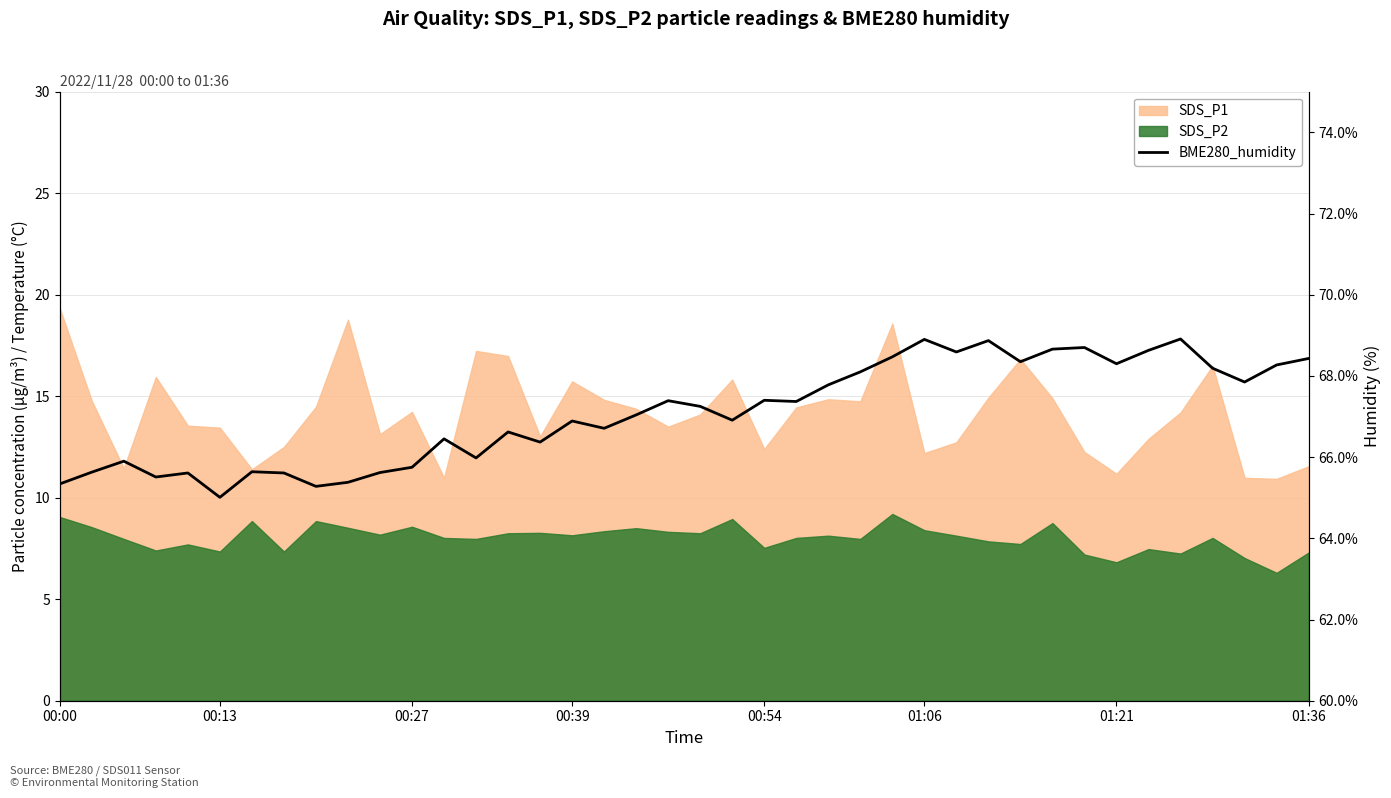

What is the sum of all values?

2683.7